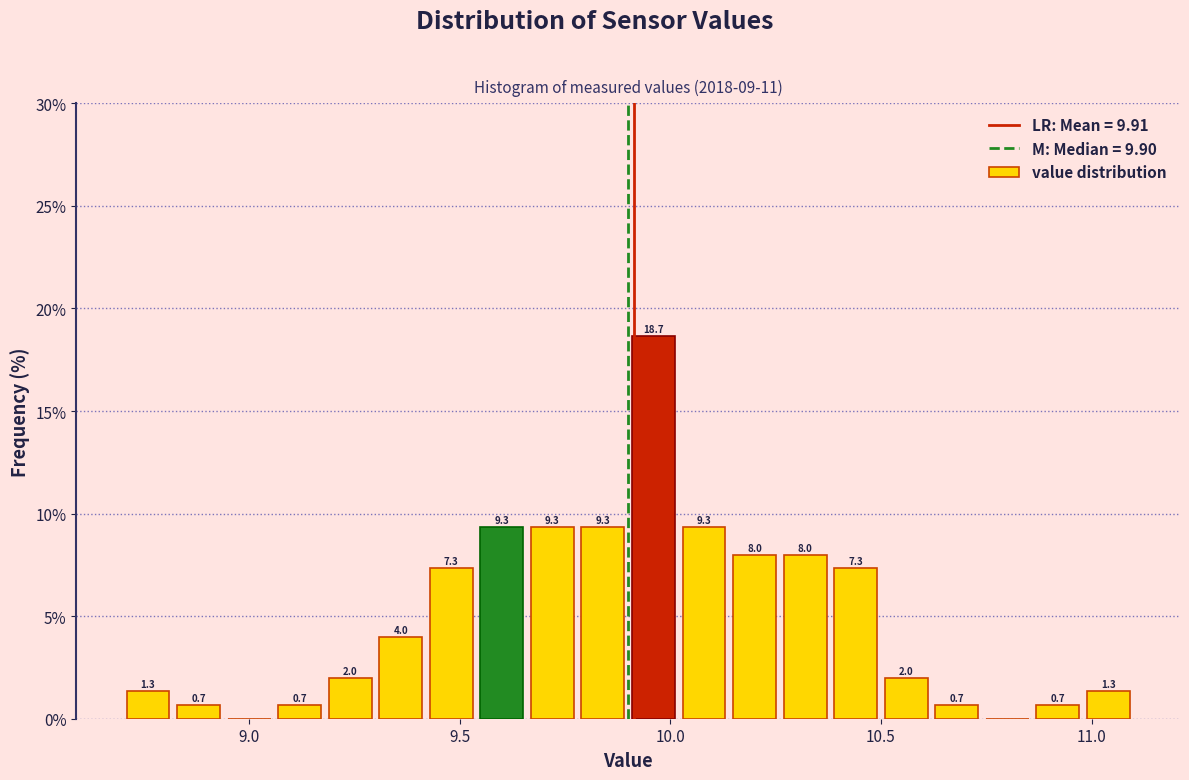

Around what value on the x-axis is the tallest bar? Give the approximate position of its centre, as read against the axis.

9.95